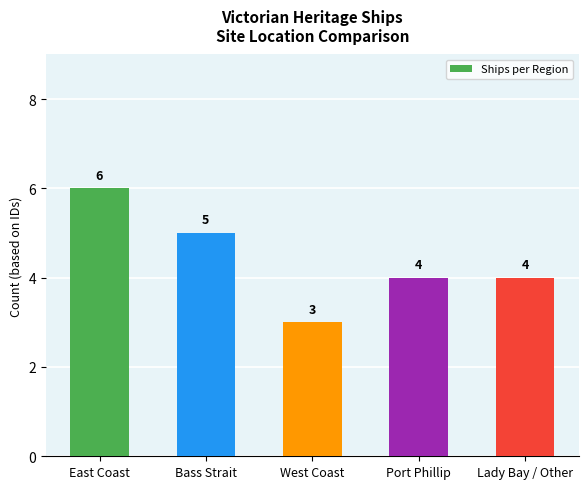

Read the value at East Coast.

6